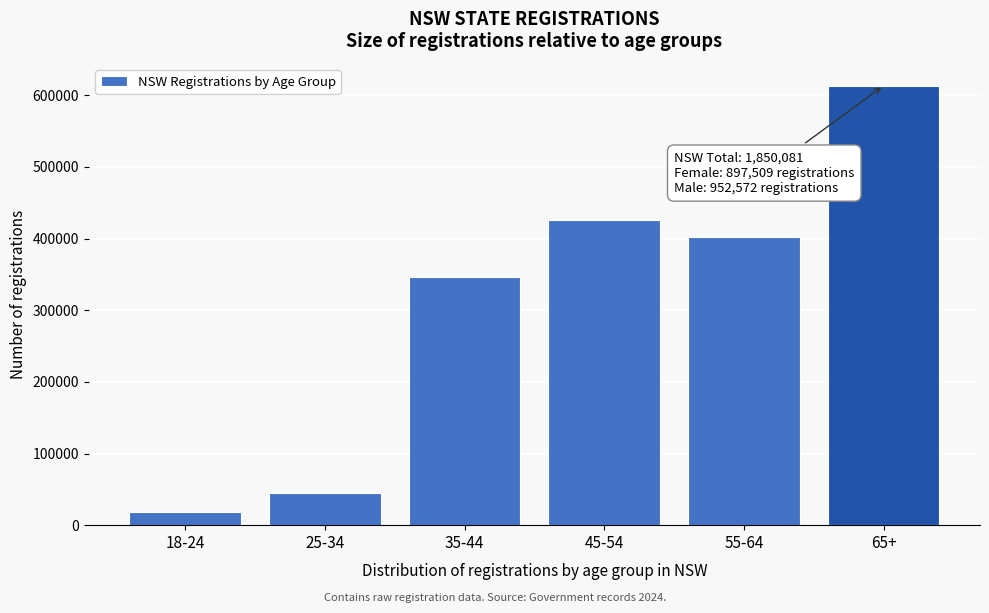

Reading left to right, list all the values displayed in this chart.

17742	44938	346651	425342	401977	613431